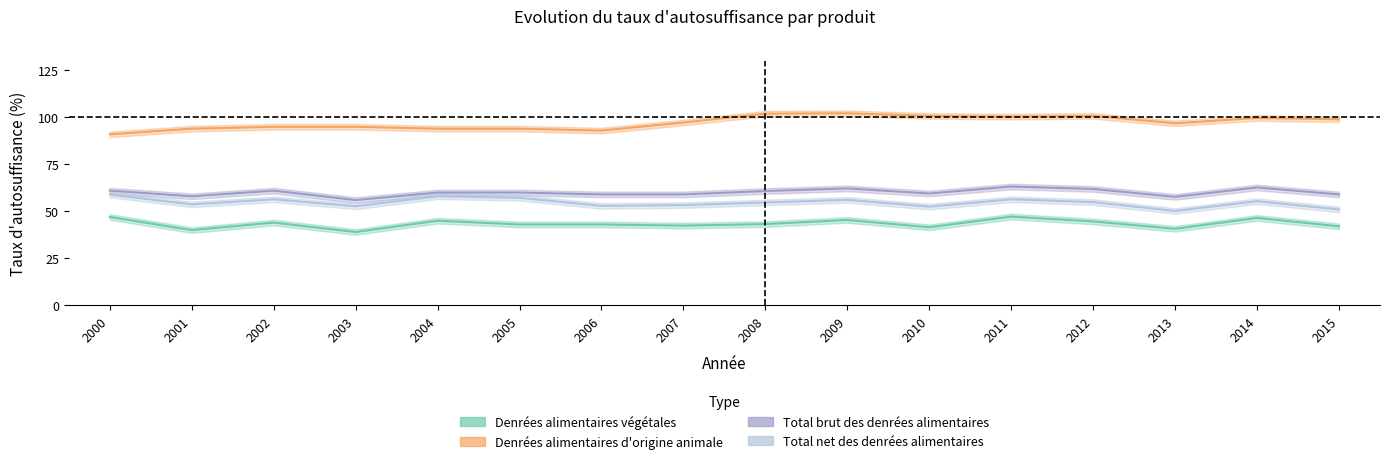

What is the difference between the Total brut des denrees alimentaires values at 2009 and 2015?

3.2